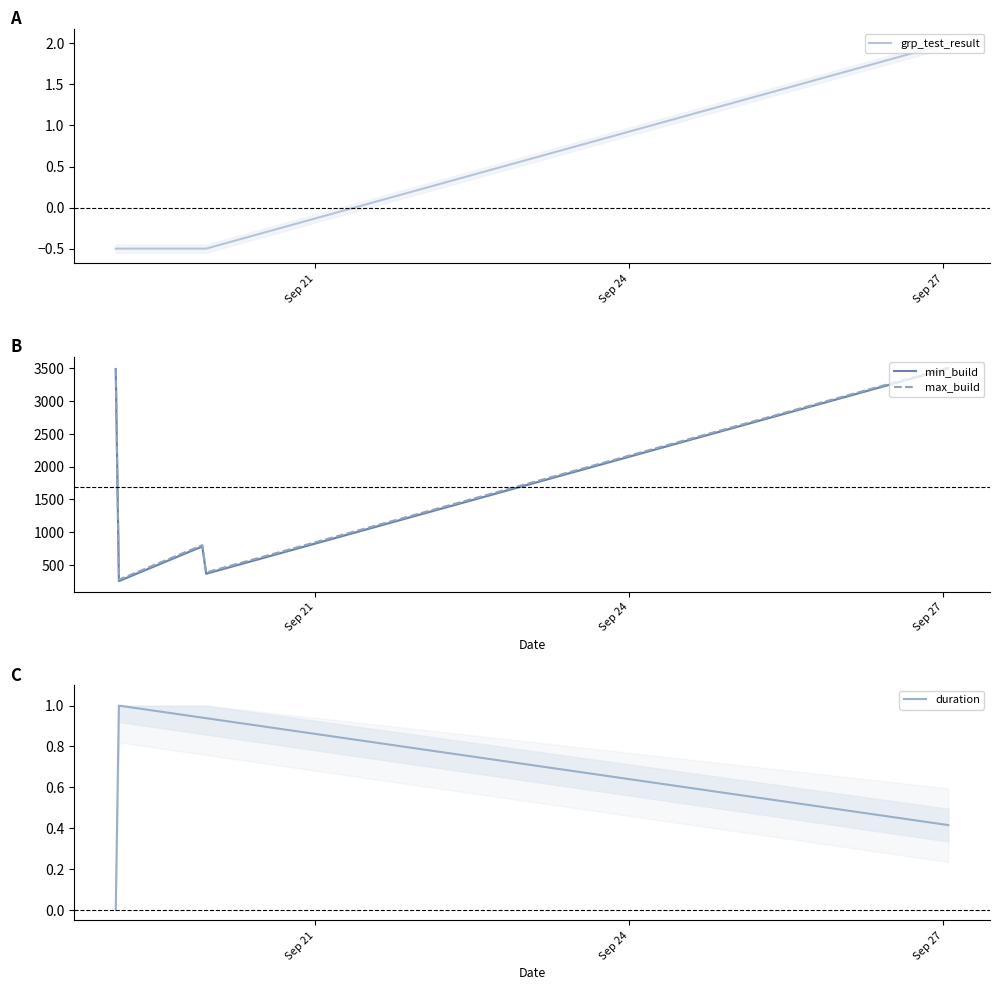

What is the lowest value of the grp_test_result series?

-0.5